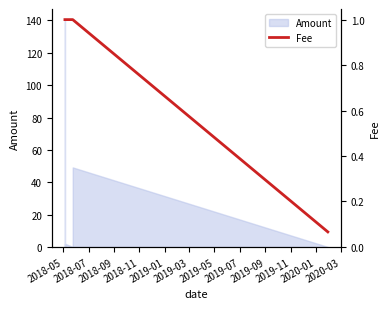

True or false: the data has more than 1 interior local peaks.

False